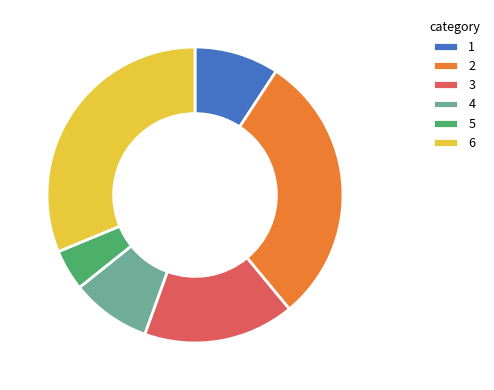

Does 6 represent more than half of the total?

No